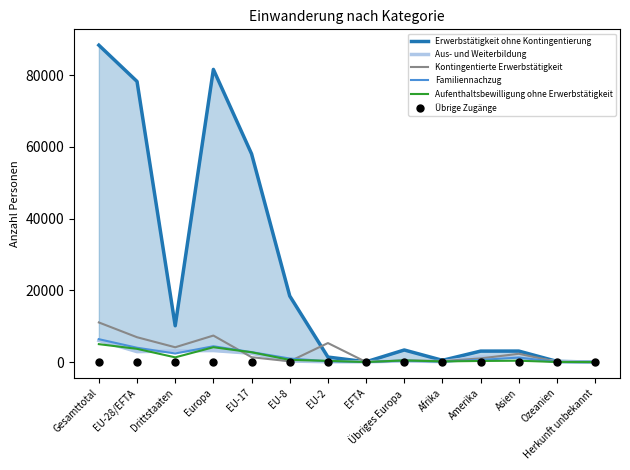

How many data points in Aufenthaltsbewilligung ohne Erwerbstätigkeit are above 445?

6